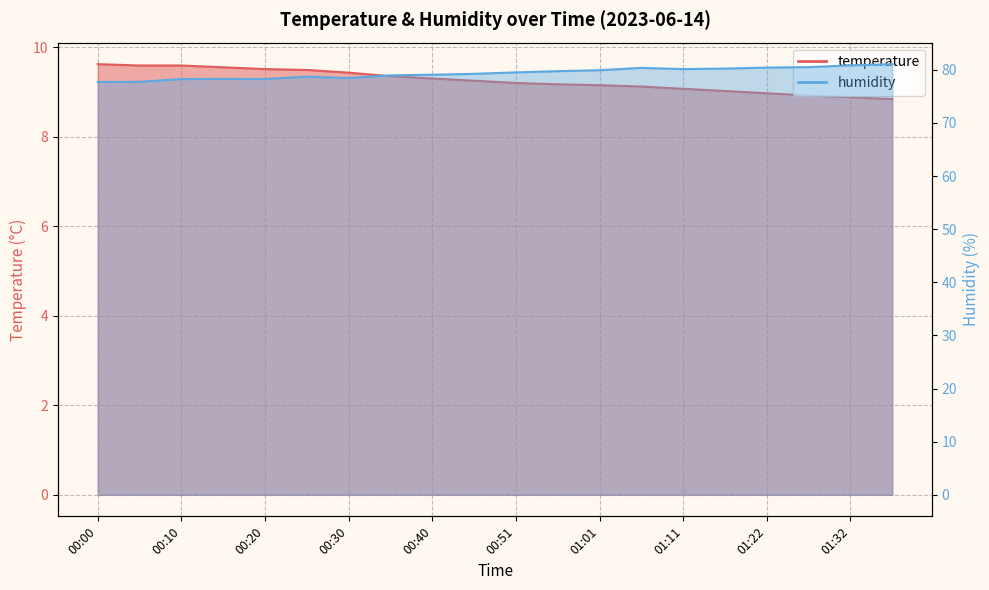

At which label does temperature reach its minimum?

01:37